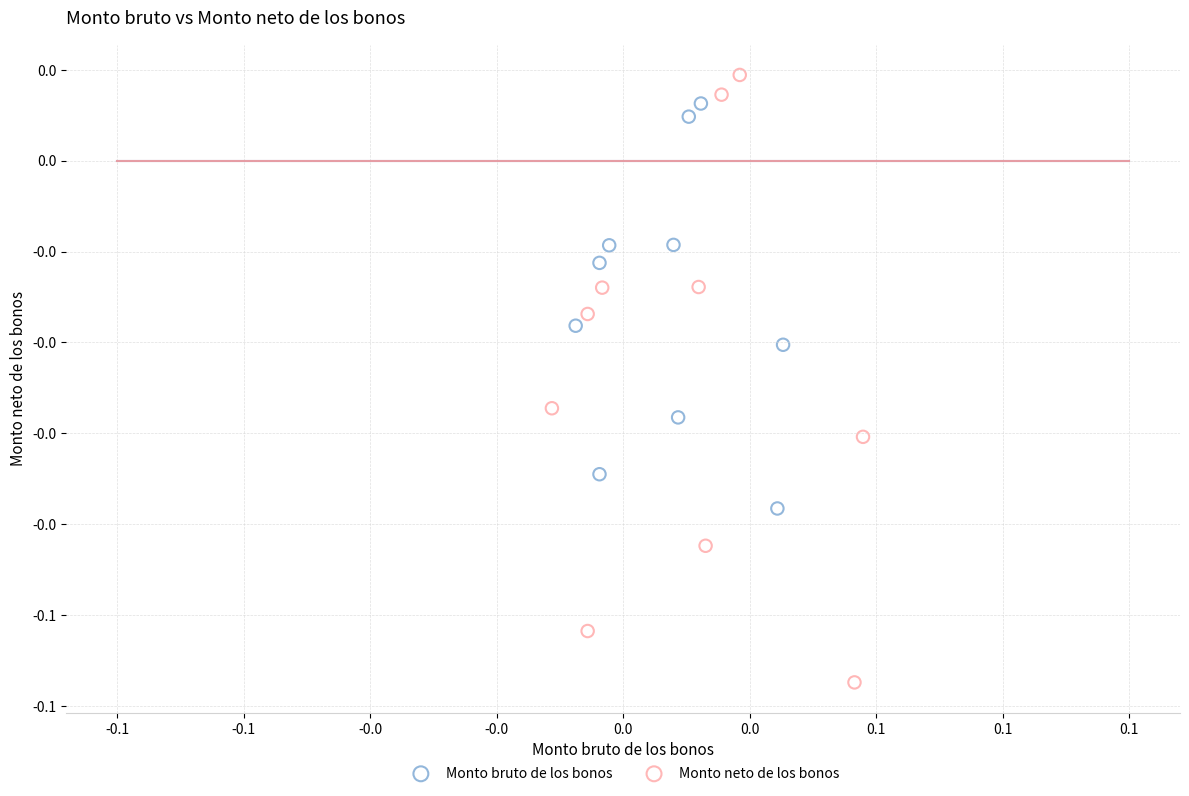

Which series contains the lowest Y value?

Monto neto de los bonos